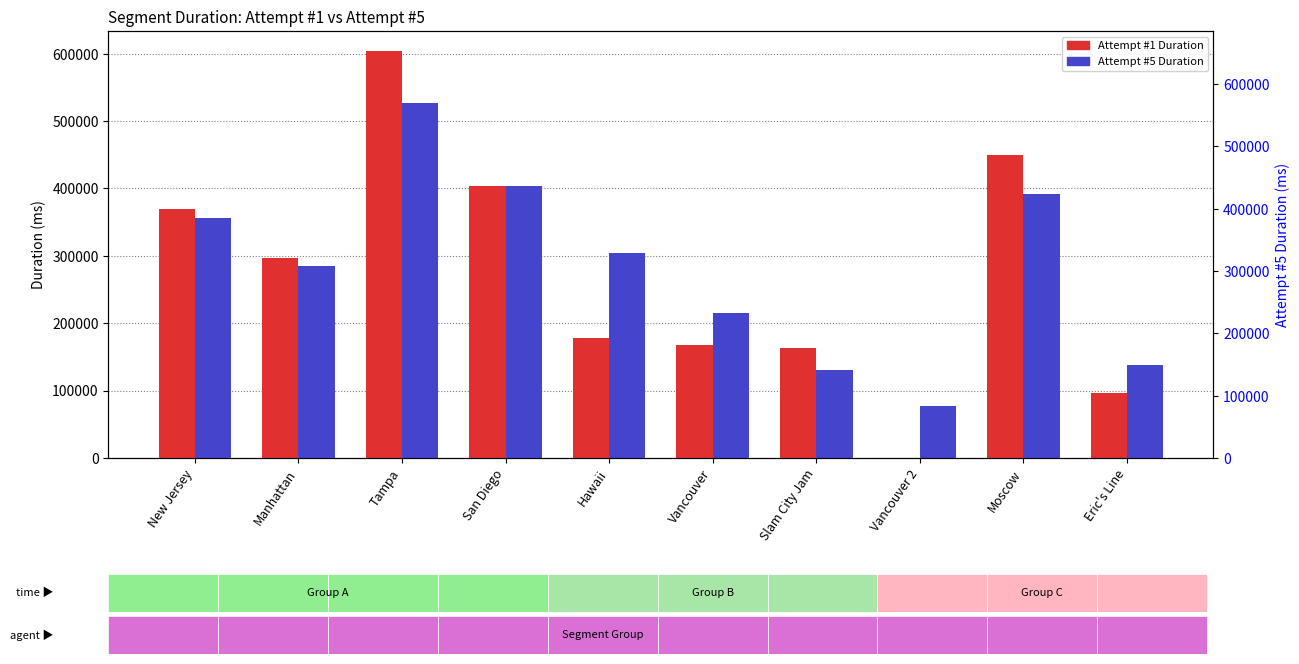

How many data points in Attempt #1 Duration are less than 296524?

5